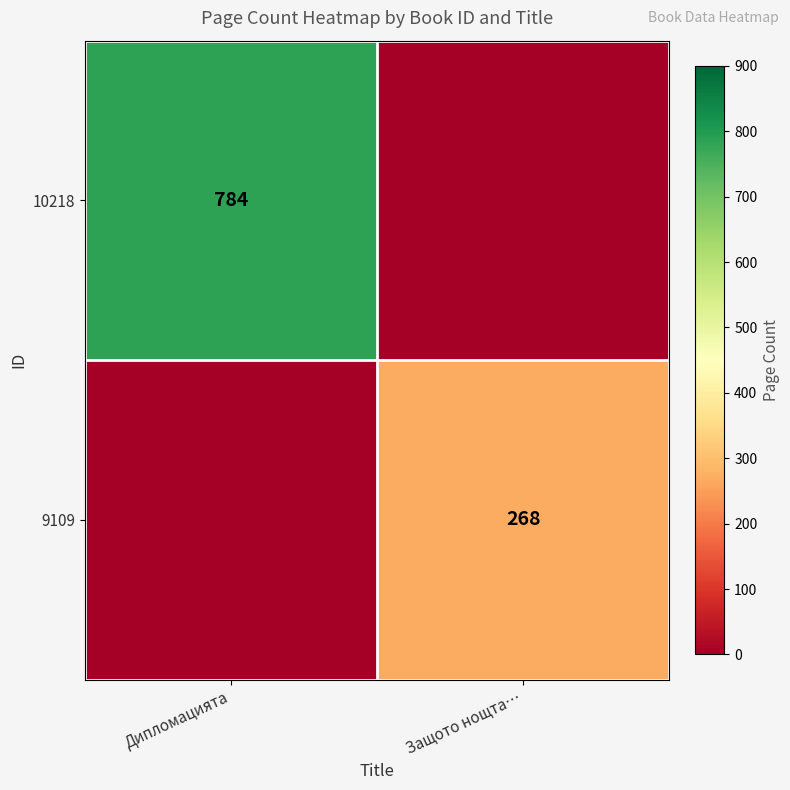

Is it true that 9109 equals 393 at Защото нощта…?

False